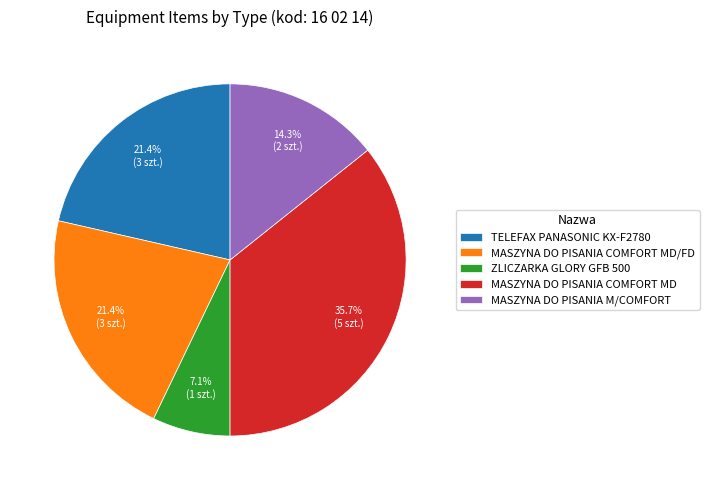

Between MASZYNA DO PISANIA COMFORT MD and MASZYNA DO PISANIA COMFORT MD/FD, which is larger?

MASZYNA DO PISANIA COMFORT MD